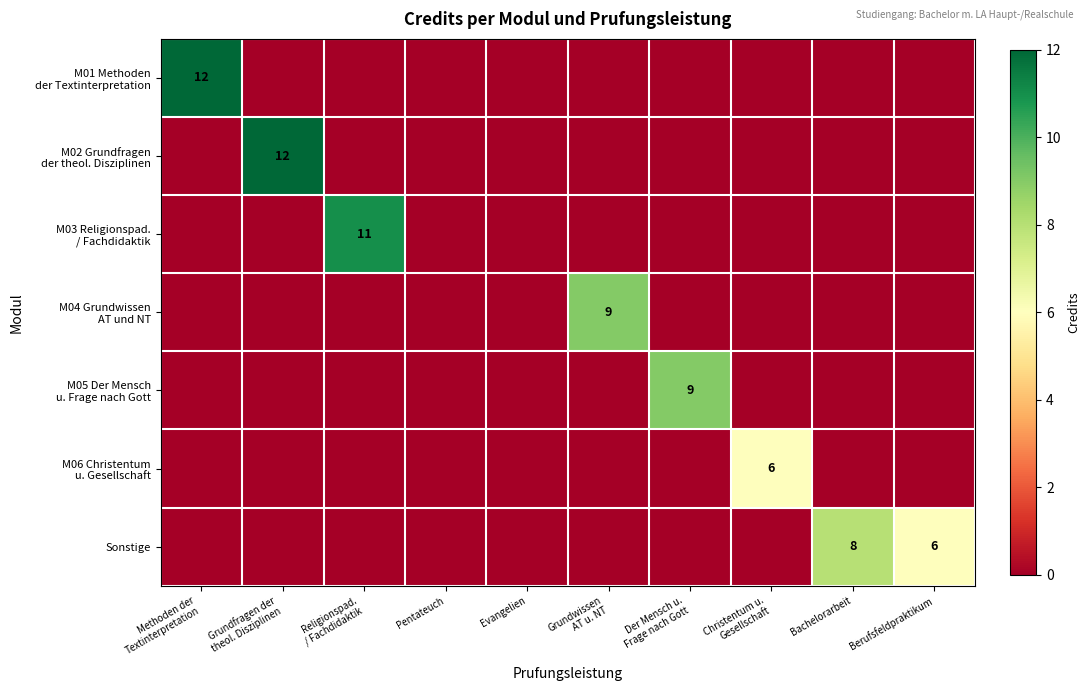

What is the sum of the M03 Religionspad. / Fachdidaktik values at Religionspad. / Fachdidaktik and Pentateuch?

11